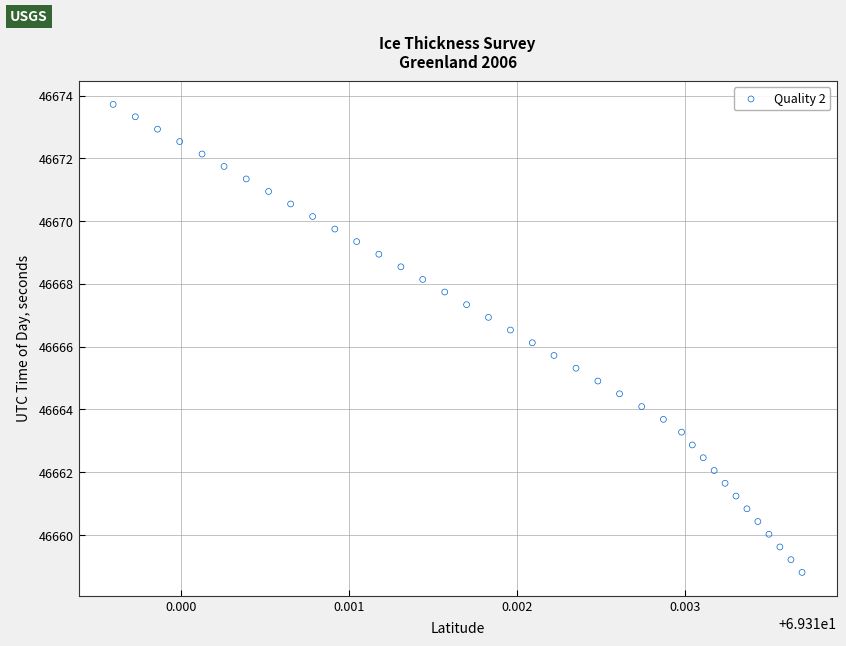

What is the range of Y values (max minus min)?

14.9